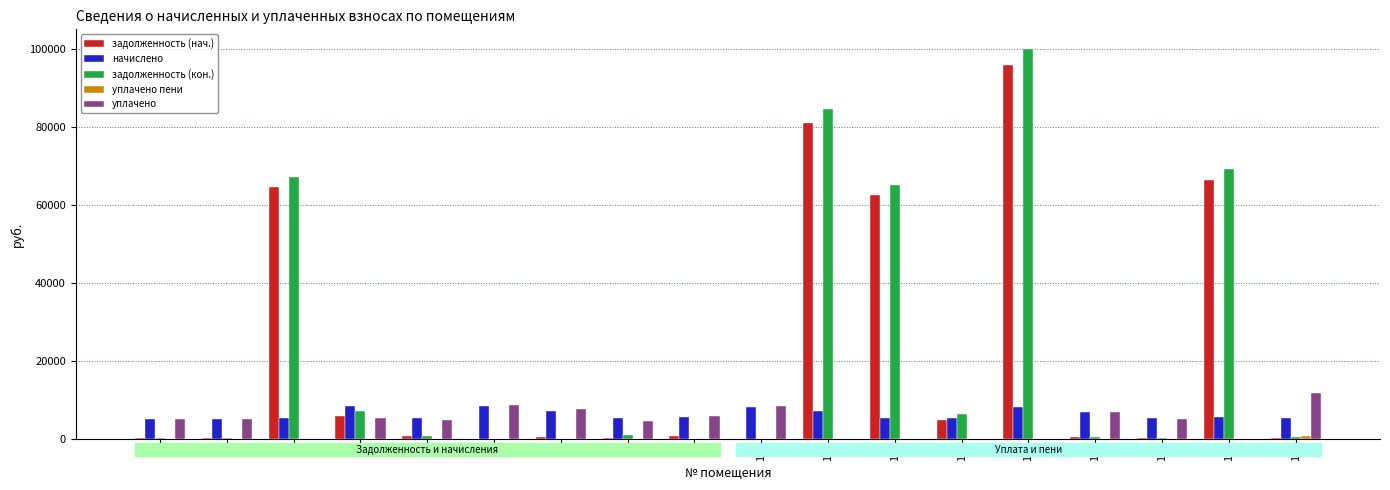

What is the highest value of the задолженность (кон.) series?

100131.4